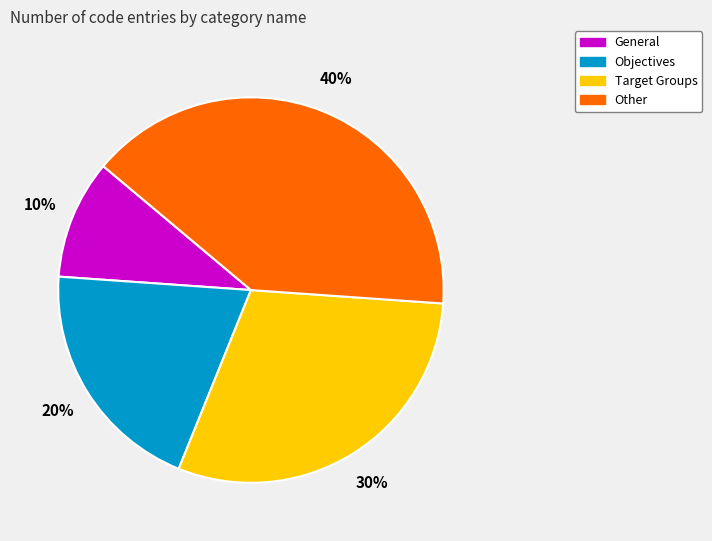

Rank the categories by value from lowest to highest.

General, Objectives, Target Groups, Other